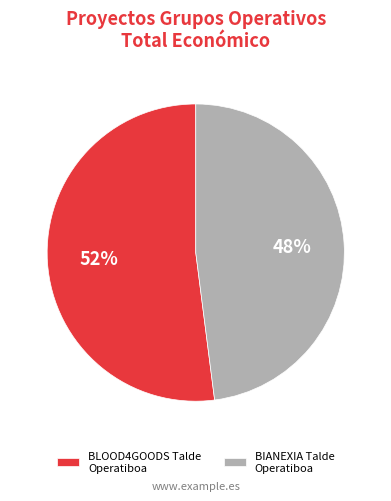

To the nearest percent, what is the combined percentage of BIANEXIA Talde Operatiboa and BLOOD4GOODS Talde Operatiboa?

100%